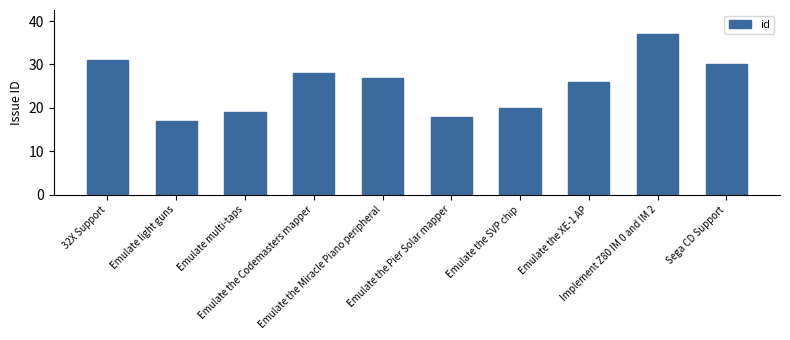

Is it true that the value at Emulate multi-taps is 19?

True